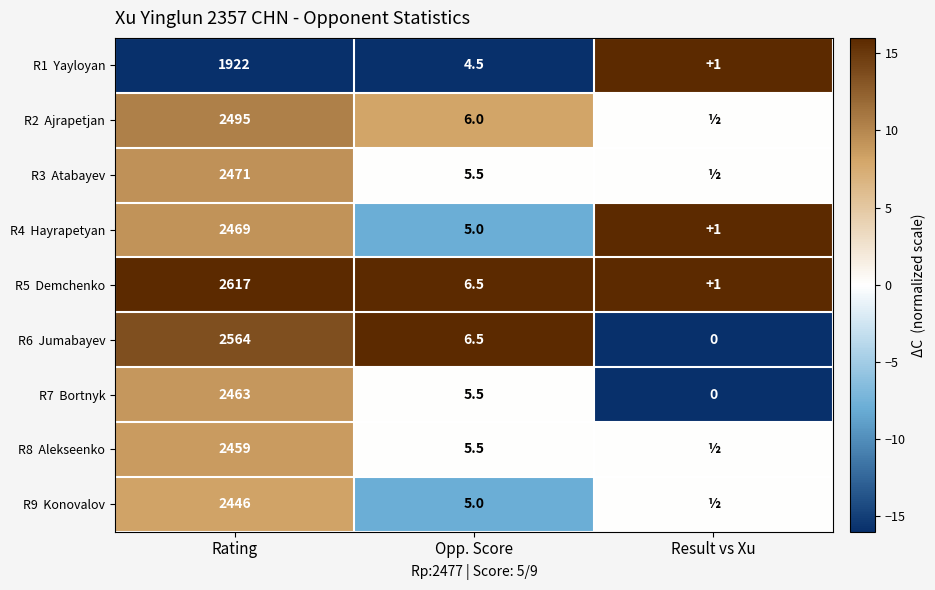

What is the total value across all series at Opp. Score?

50.0